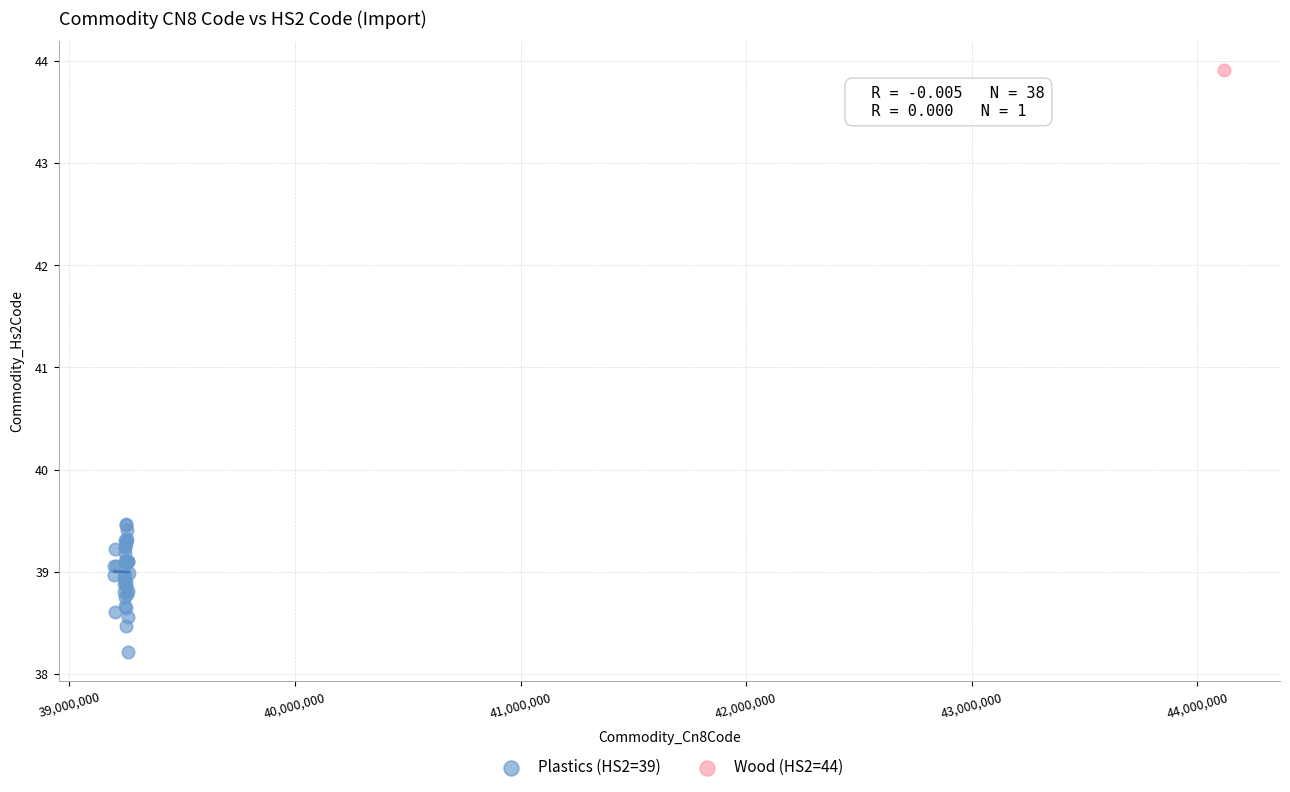

What are all the series names shown in the legend?

Plastics (HS2=39), Wood (HS2=44)